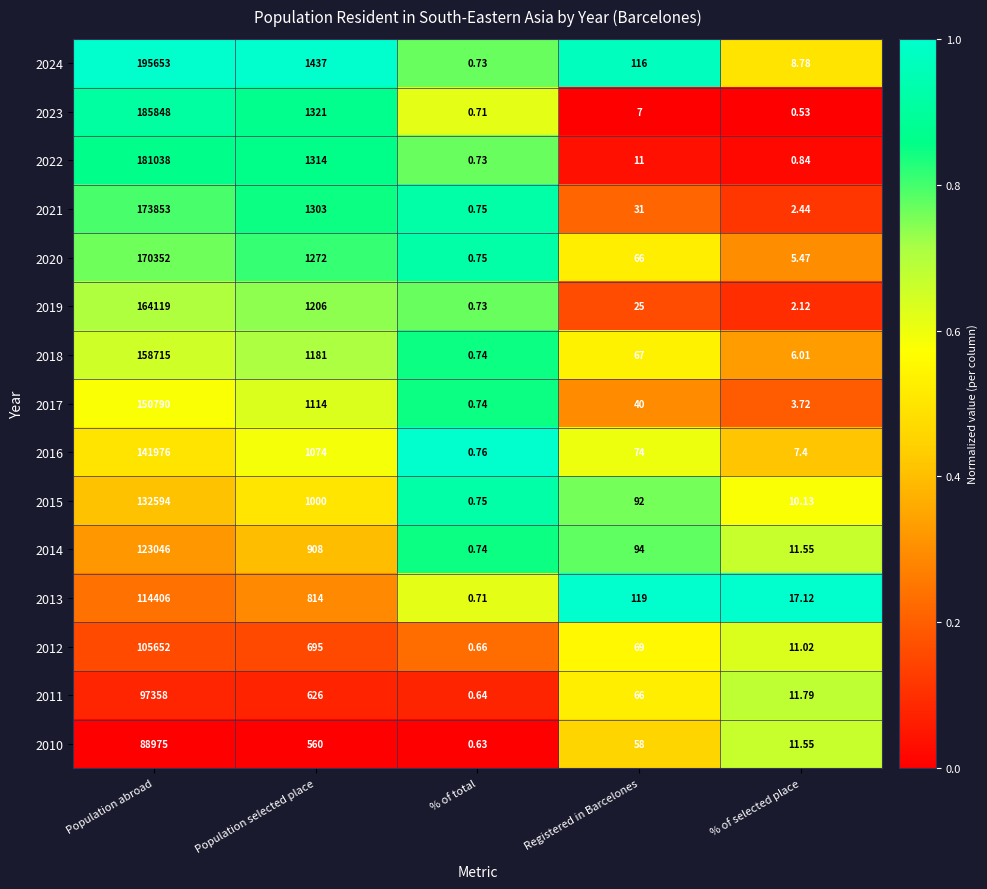

Which category has the lowest value across all series?

% of selected place